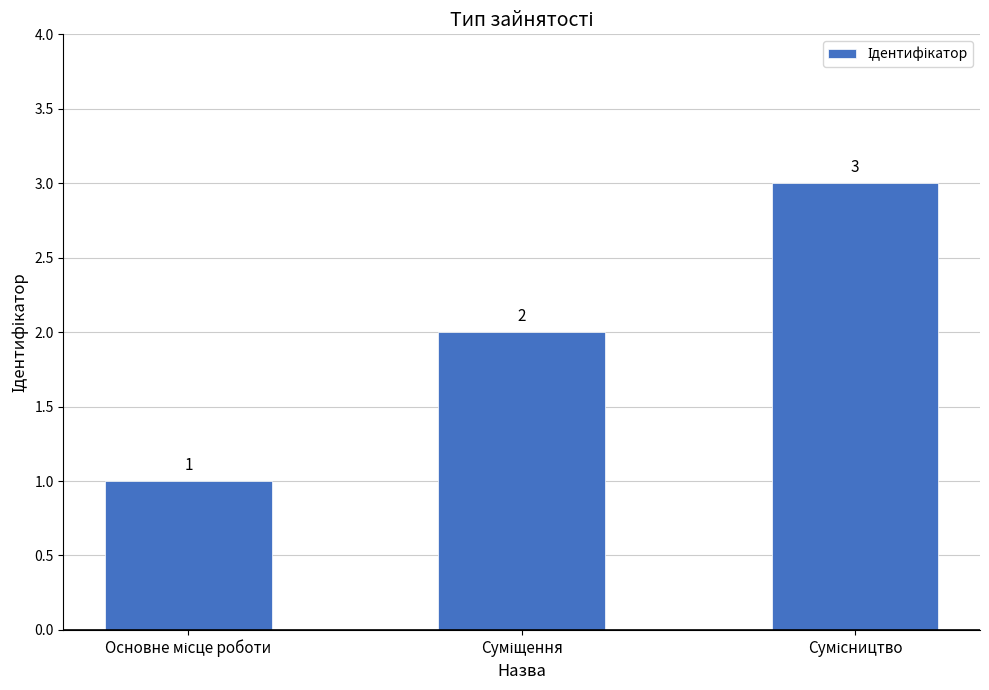

Count the values in the range 1 to 3.

3